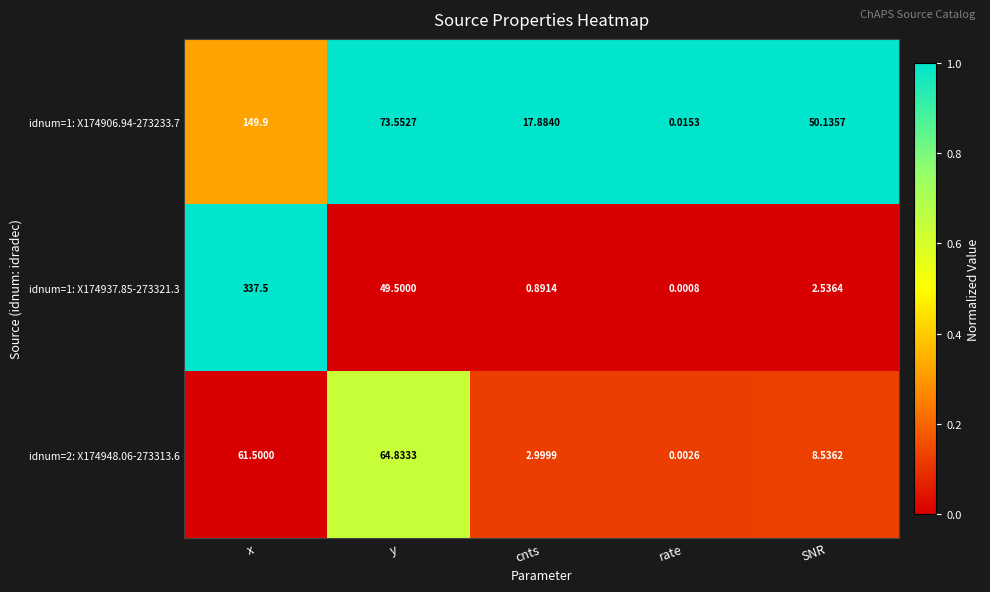

At which category does the chart reach its minimum across all series?

rate